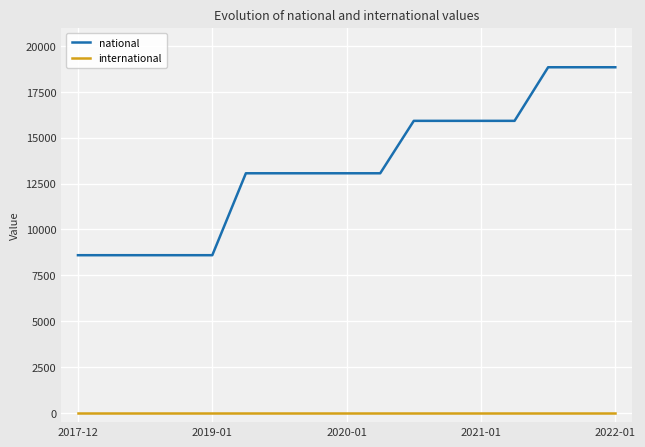

What is the lowest value of the national series?

8596